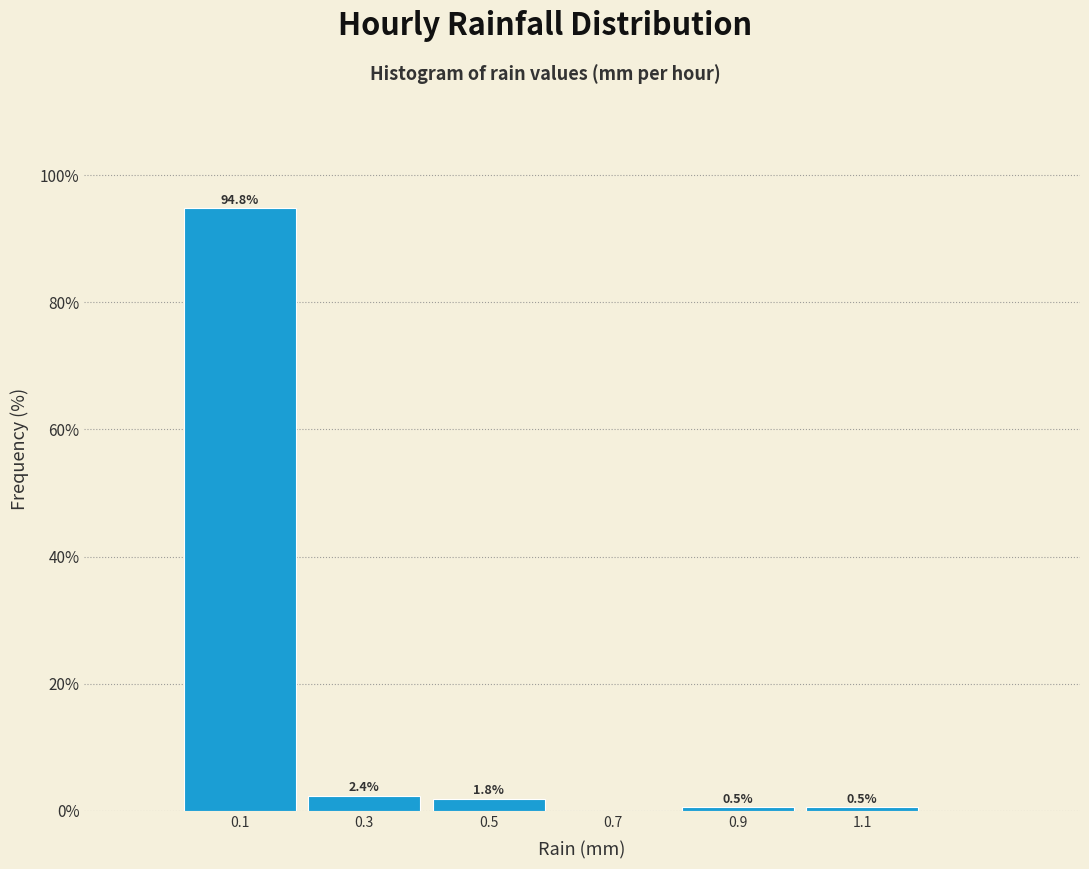

Over which range of the x-axis is the bar tallest?

0.0 to 0.2